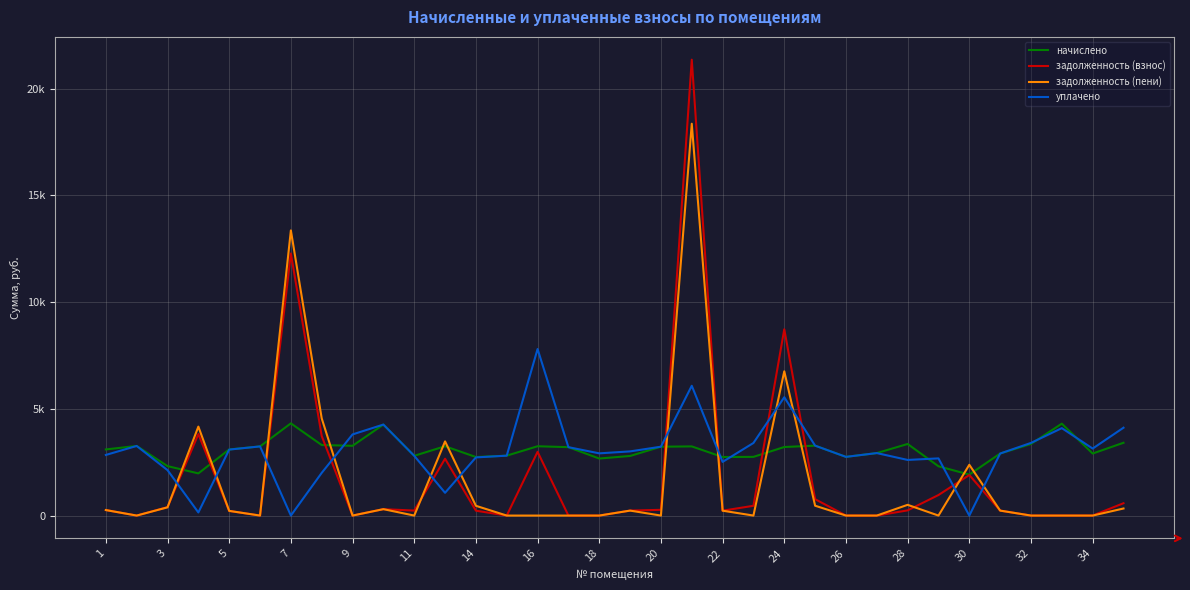

Is this an area chart (filled region under the line)?

No